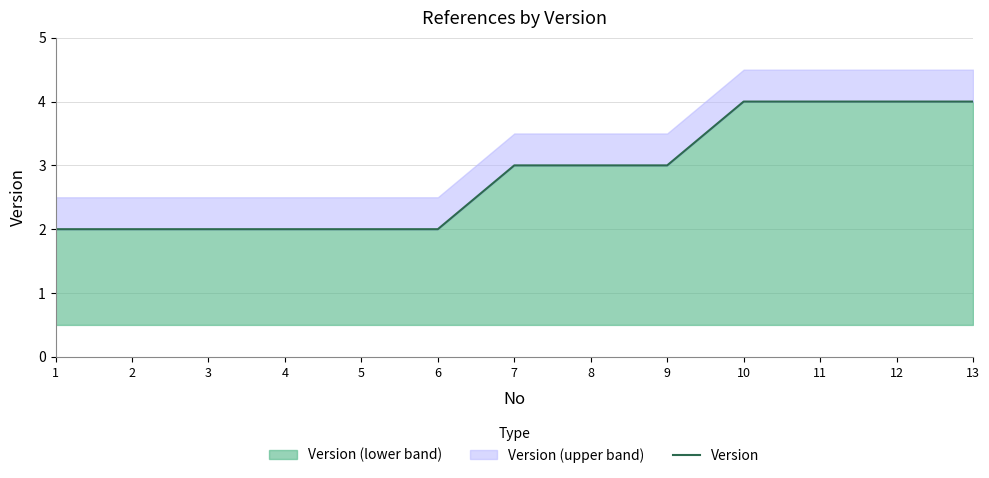

What is the value of the 11th point from the left?

4